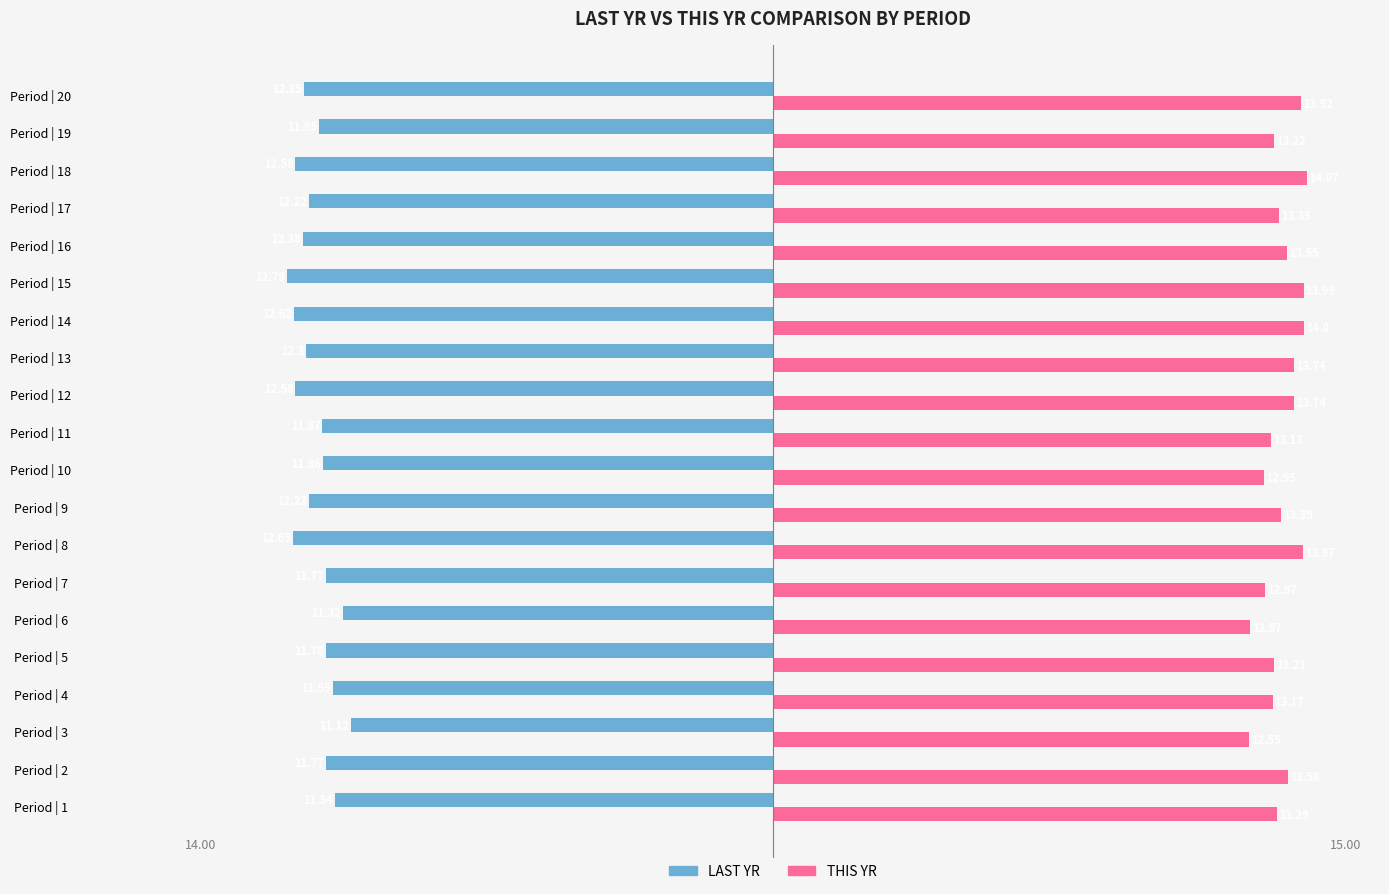

List the series in order of their peak value, lowest first.

LAST YR, THIS YR